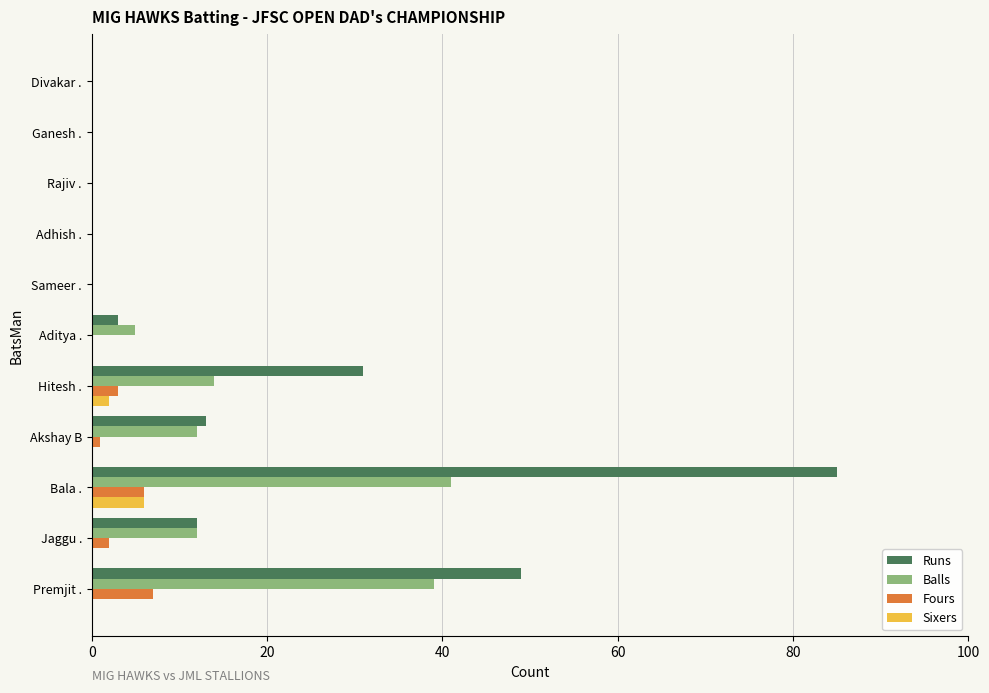

What is the maximum value shown in the chart?

85